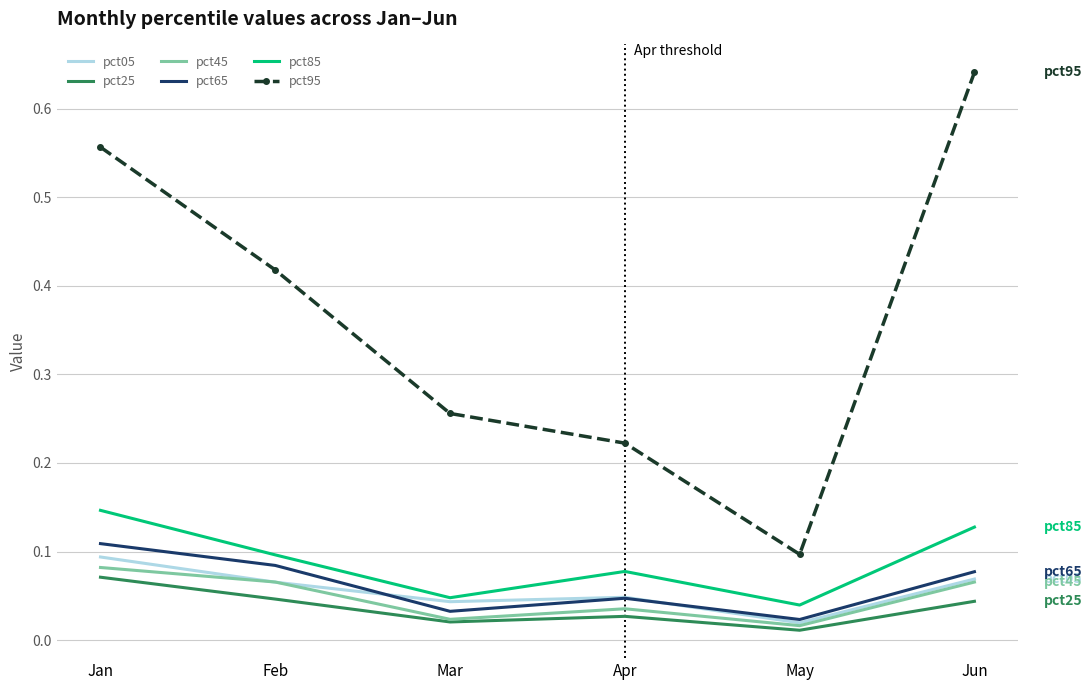

Is it true that pct25 equals 0.1 at Feb?

False